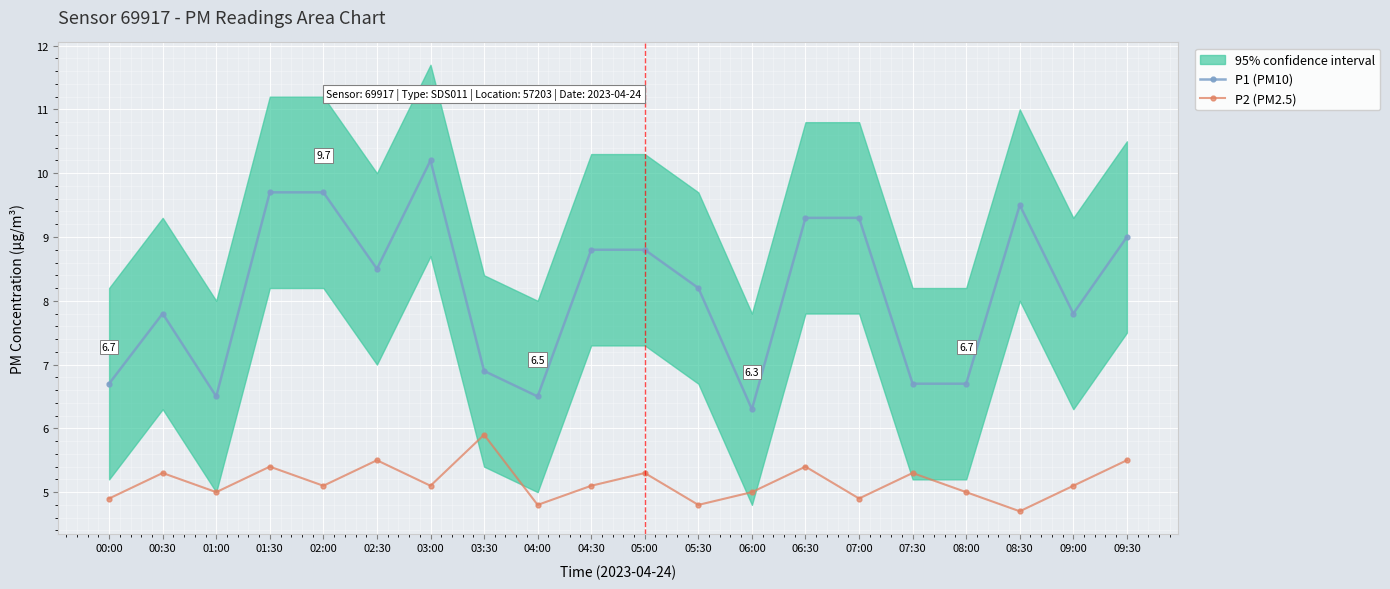

Which category has the highest value across all series?

03:00